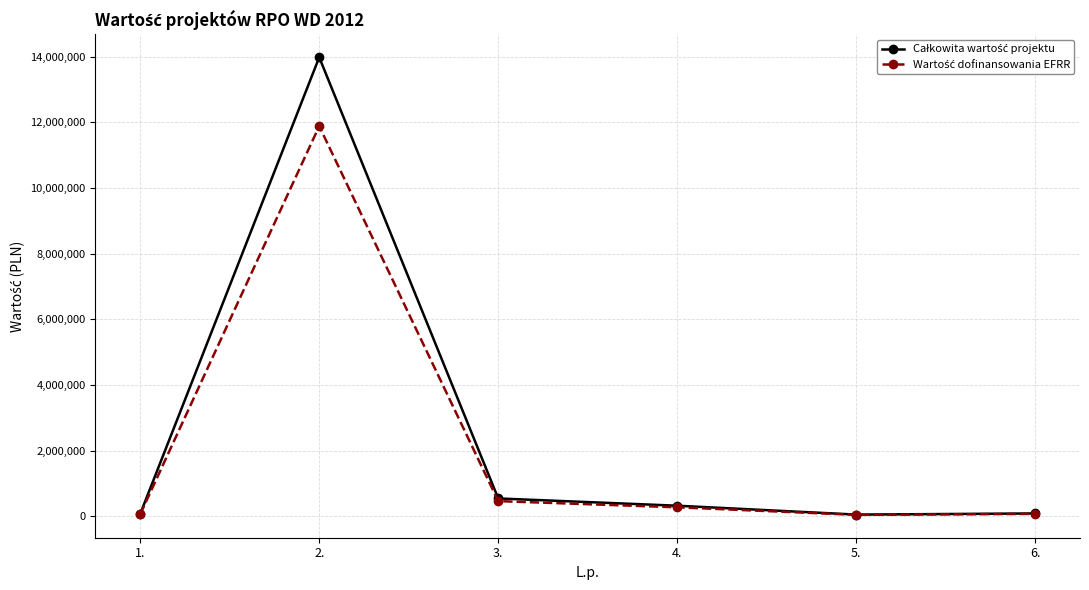

What is the label of the 5th point from the left?

5.